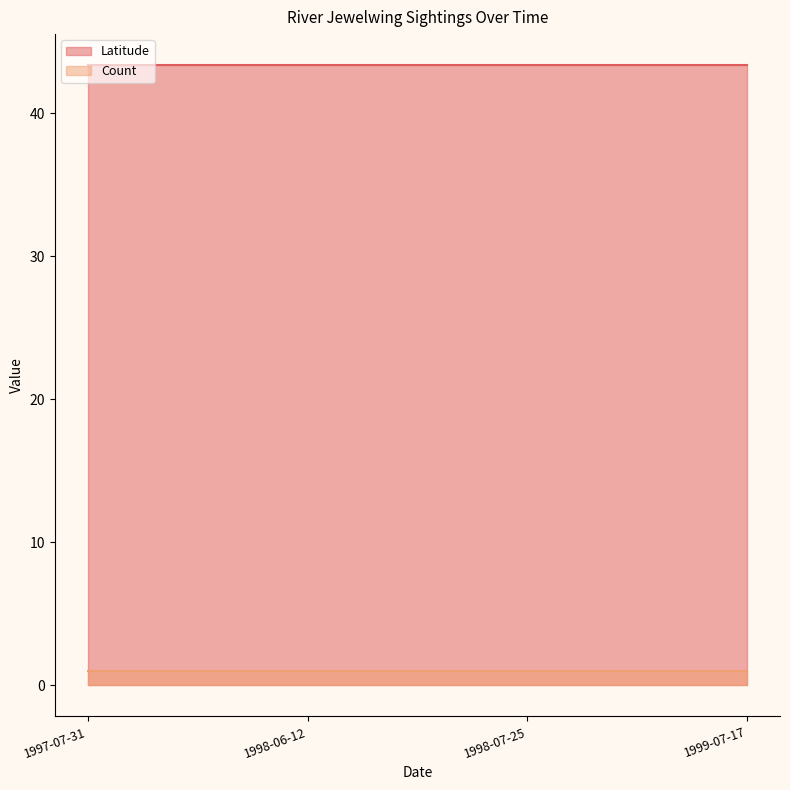

At how many categories does at least one series exceed 34?

4